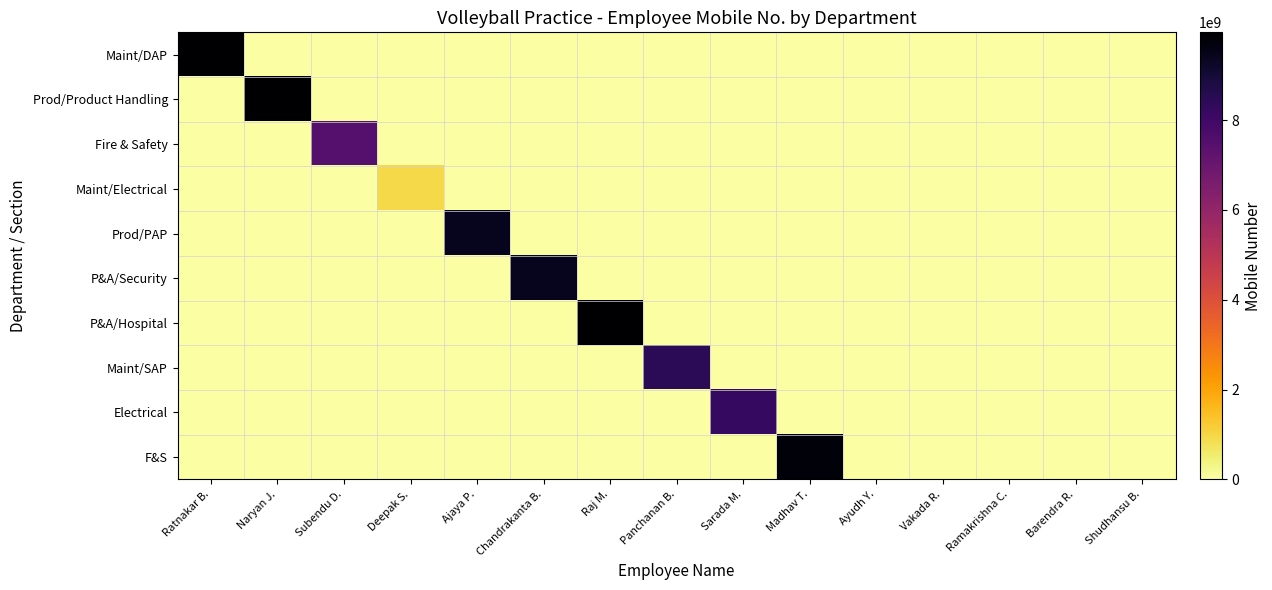

At which category does the chart reach its minimum across all series?

Naryan J.